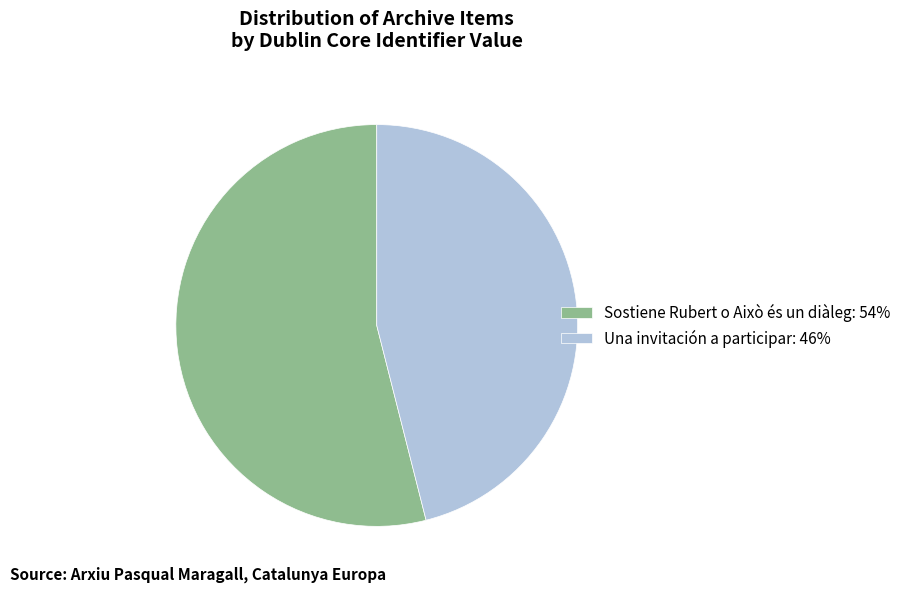

Between Sostiene Rubert o Això és un diàleg: 54% and Una invitación a participar: 46%, which is larger?

Sostiene Rubert o Això és un diàleg: 54%